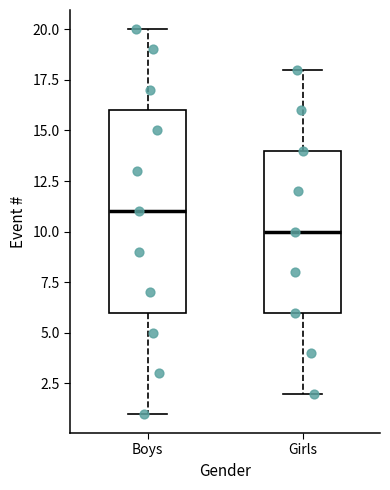

Which box has the highest median line?

Boys